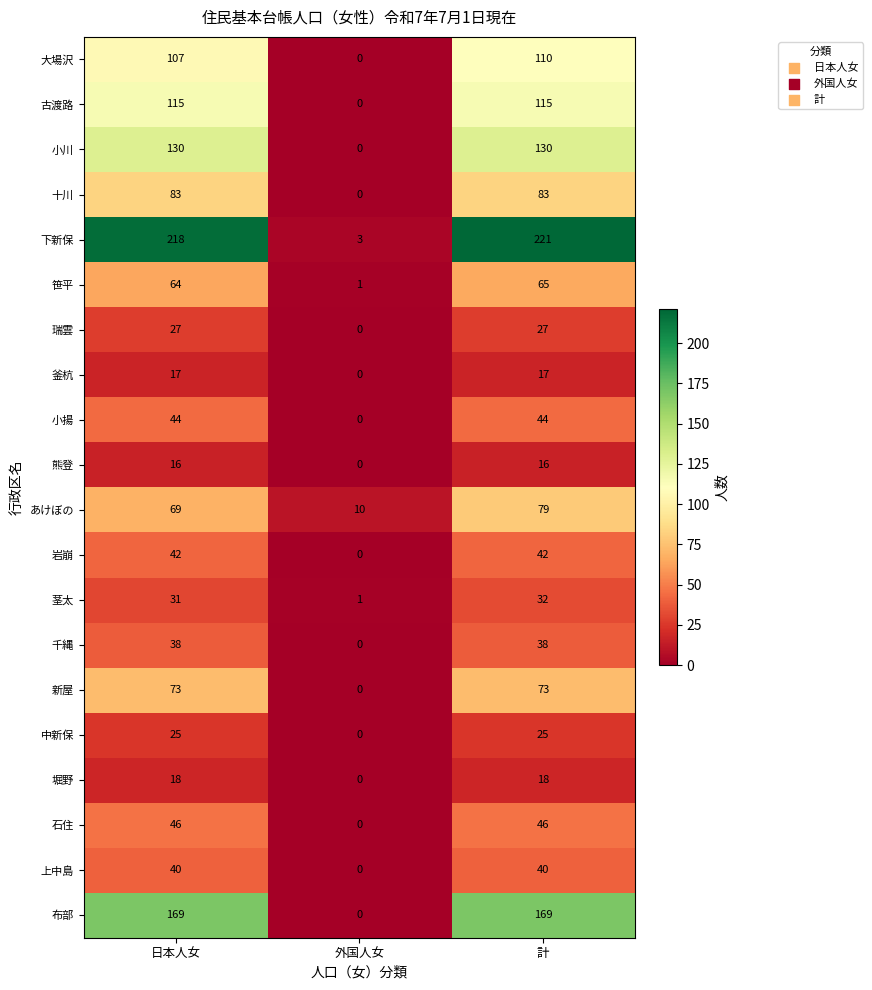

List the series in order of their peak value, highest first.

下新保, 布部, 小川, 古渡路, 大場沢, 十川, あけぼの, 新屋, 笹平, 石住, 小揚, 岩崩, 上中島, 千縄, 茎太, 瑞雲, 中新保, 堀野, 釜杭, 熊登